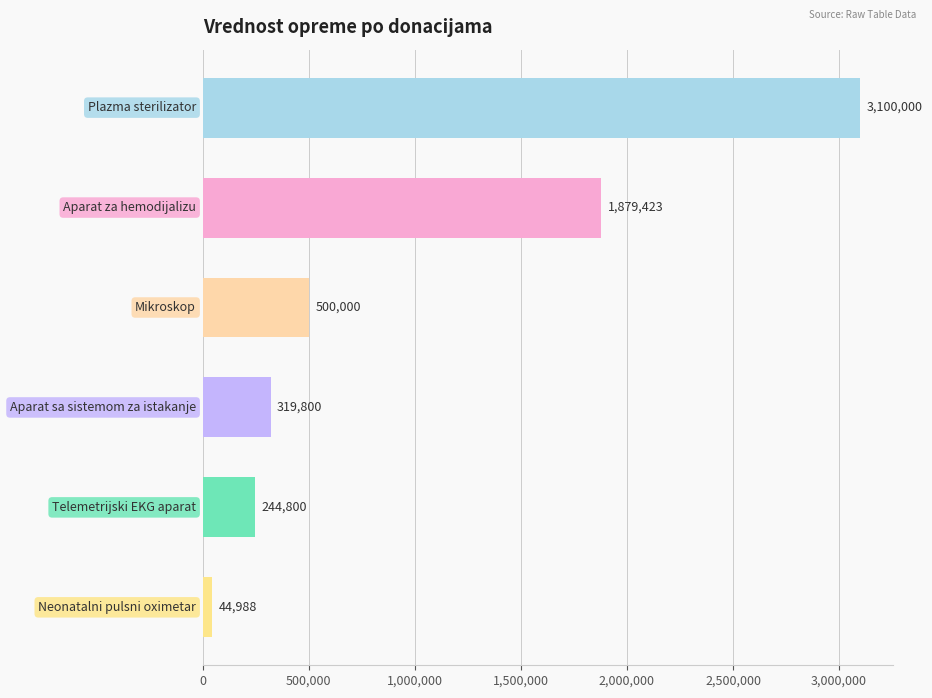

What is the difference between the maximum and second lowest values?

2855200.0